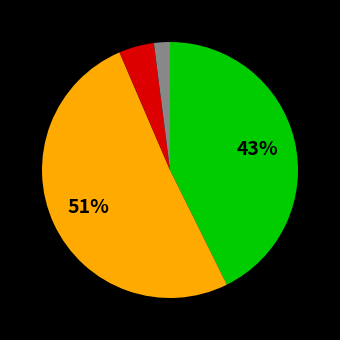

Is there any slice that represents more than half of the pie?

Yes